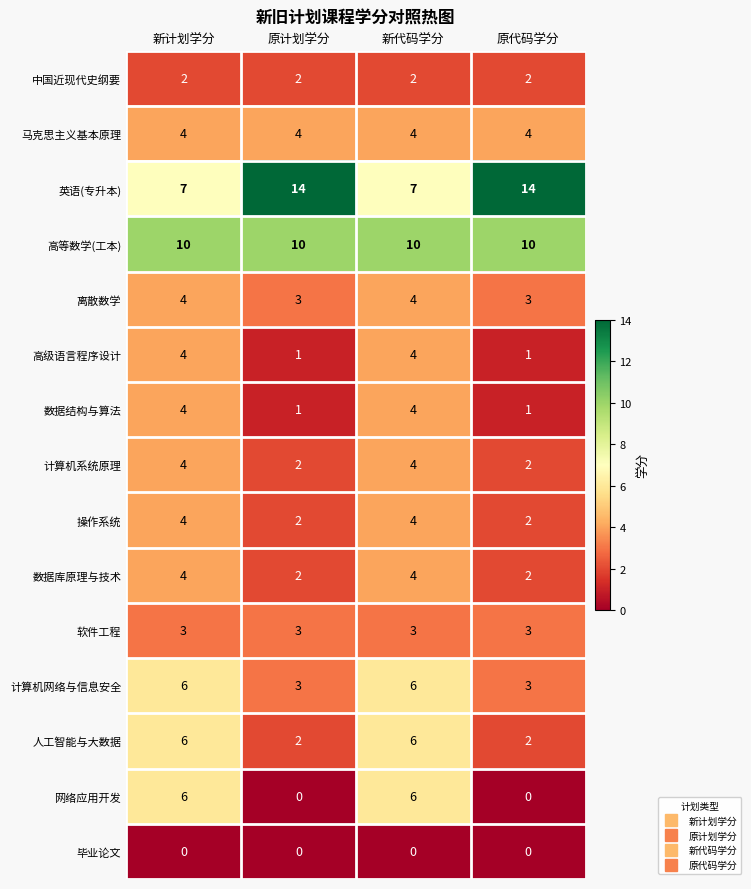

Which series has the largest range (max minus min)?

英语(专升本)